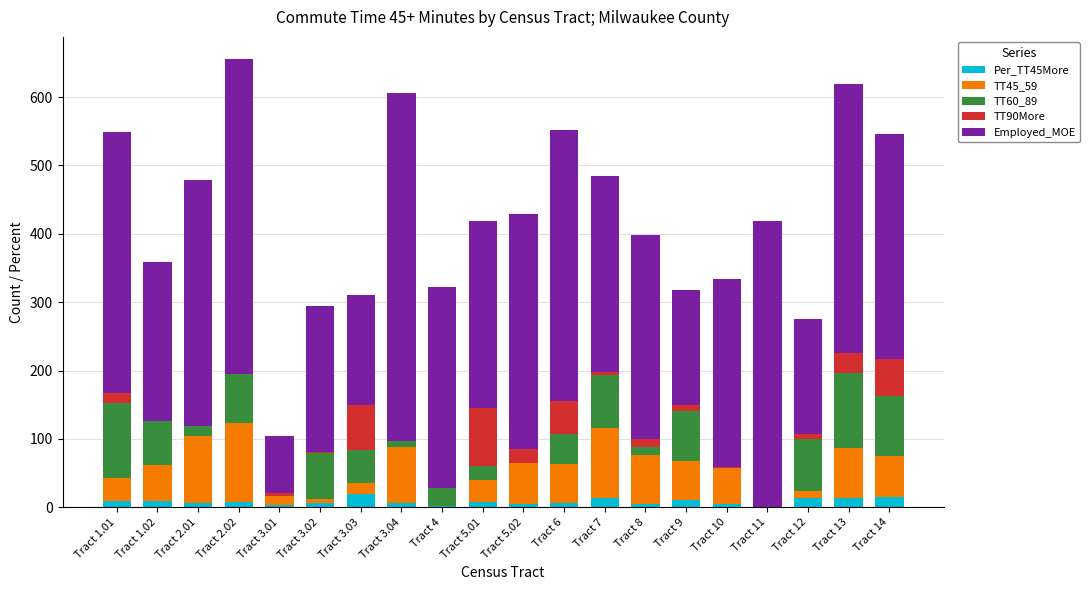

What is the highest value of the Per_TT45More series?

18.9